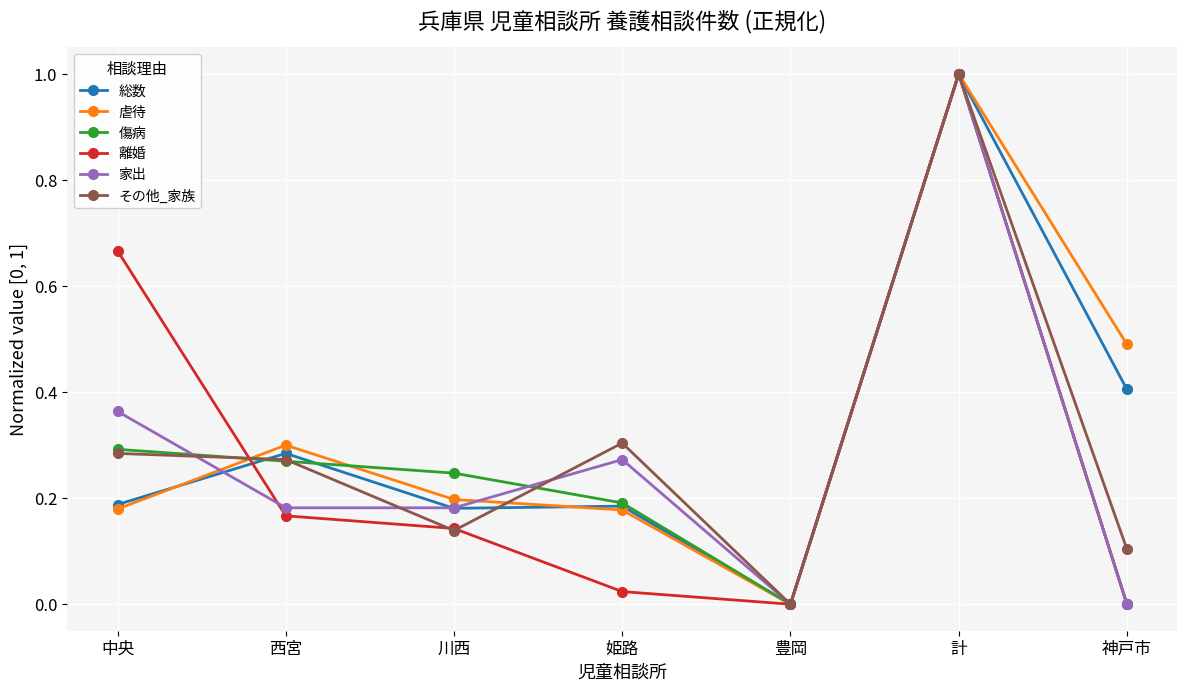

In 傷病, how many points are higher than both neighbors (excluding endpoints)?

1